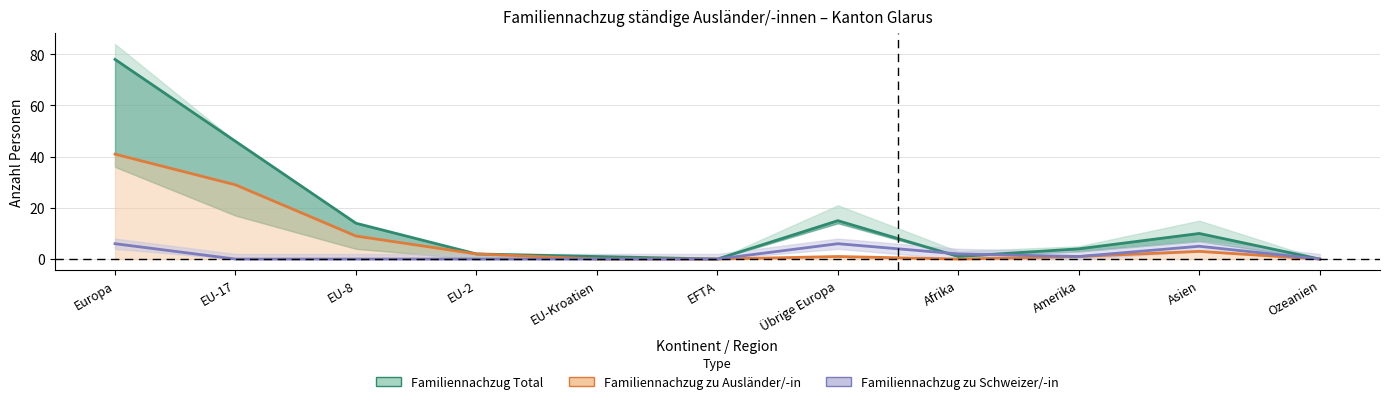

Reading left to right, list all the values displayed in this chart.

Familiennachzug zu Ausländer/-in Total: Europa=78	EU-17=46	EU-8=14	EU-2=2	EU-Kroatien=1	EFTA=0	Übrige Europa=15	Afrika=1	Amerika=4	Asien=10	Ozeanien=0
Kinder zu Ausländer/-in: Europa=41	EU-17=29	EU-8=9	EU-2=2	EU-Kroatien=0	EFTA=0	Übrige Europa=1	Afrika=0	Amerika=1	Asien=3	Ozeanien=0
Familiennachzug zu Schweizer/-in Total: Europa=6	EU-17=0	EU-8=0	EU-2=0	EU-Kroatien=0	EFTA=0	Übrige Europa=6	Afrika=2	Amerika=1	Asien=5	Ozeanien=0